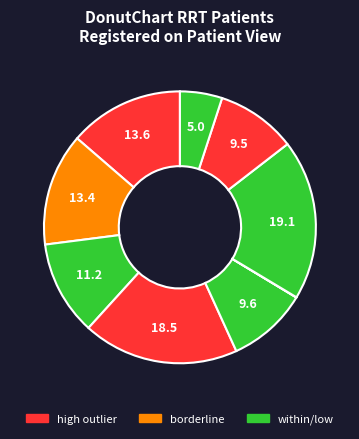

To the nearest percent, what is the average slice percentage?

11%